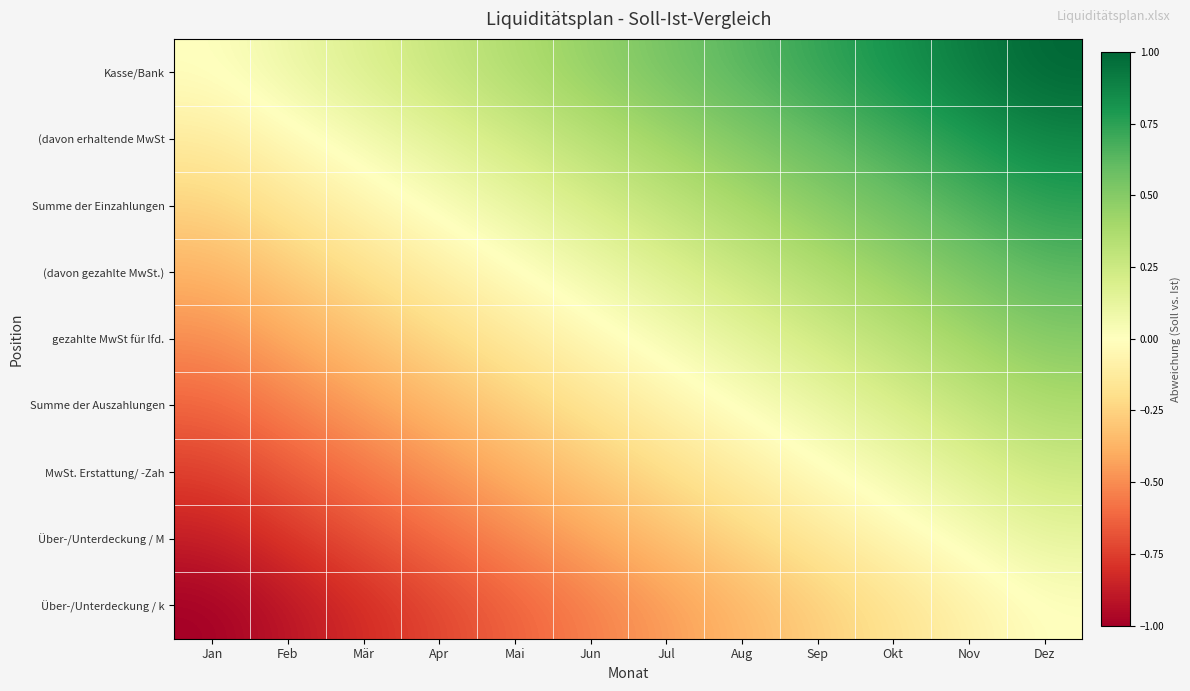

How many distinct data groups are displayed?

9